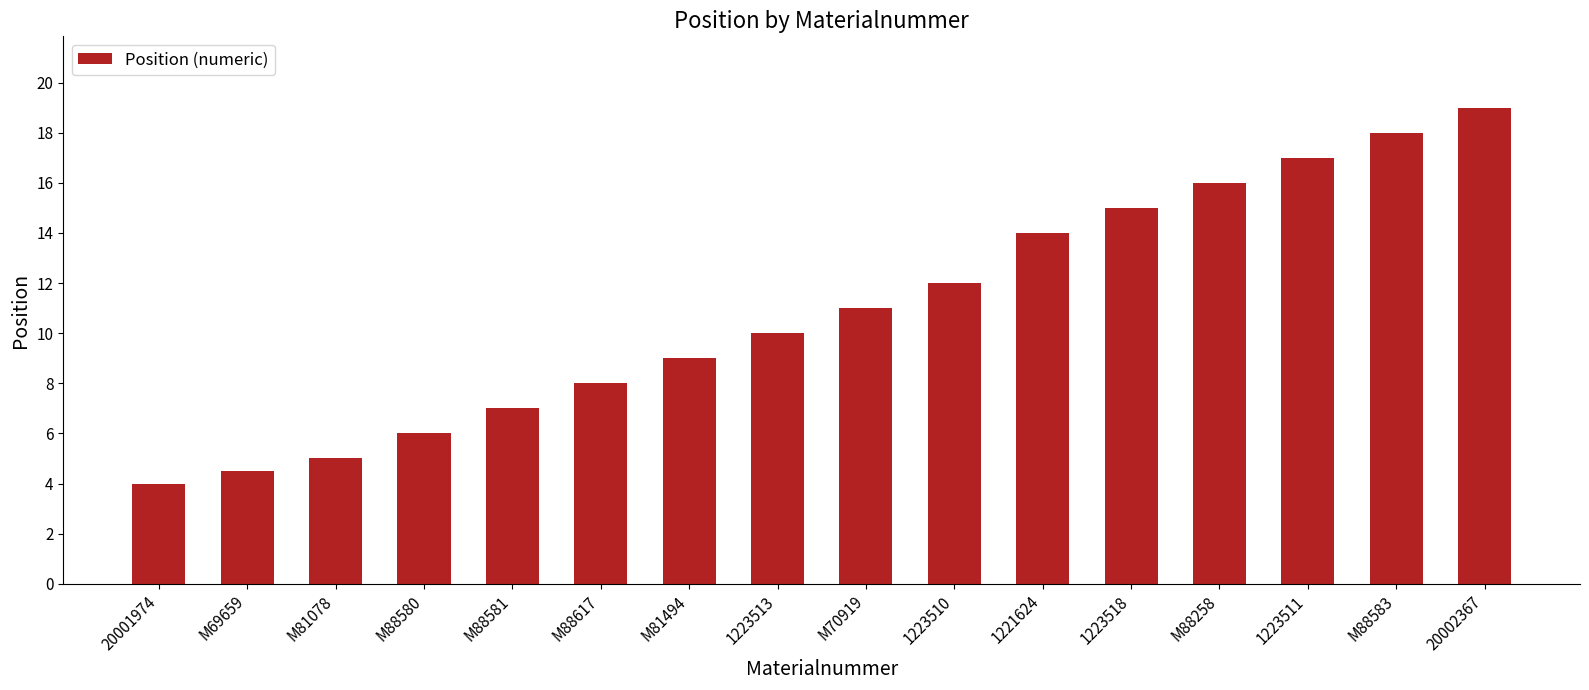

The value at M88583 is 18.0. True or false?

True